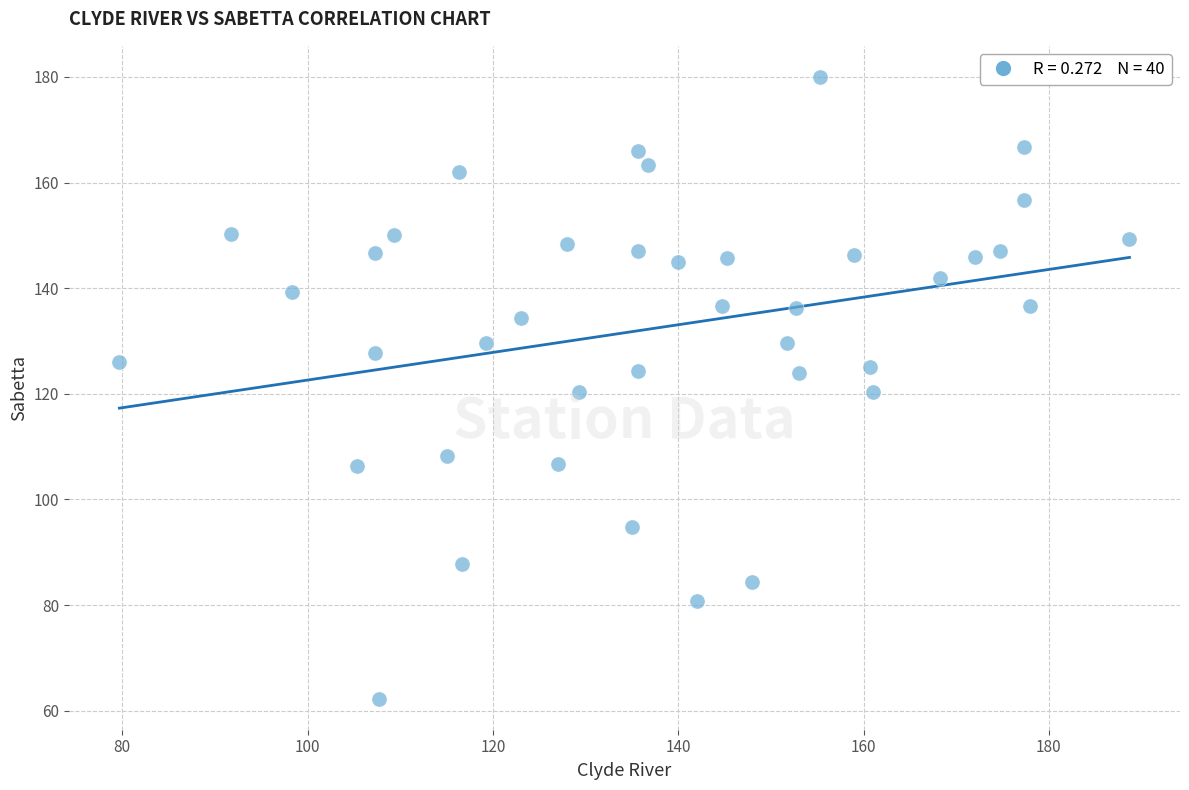

What is the range of Y values (max minus min)?

117.7